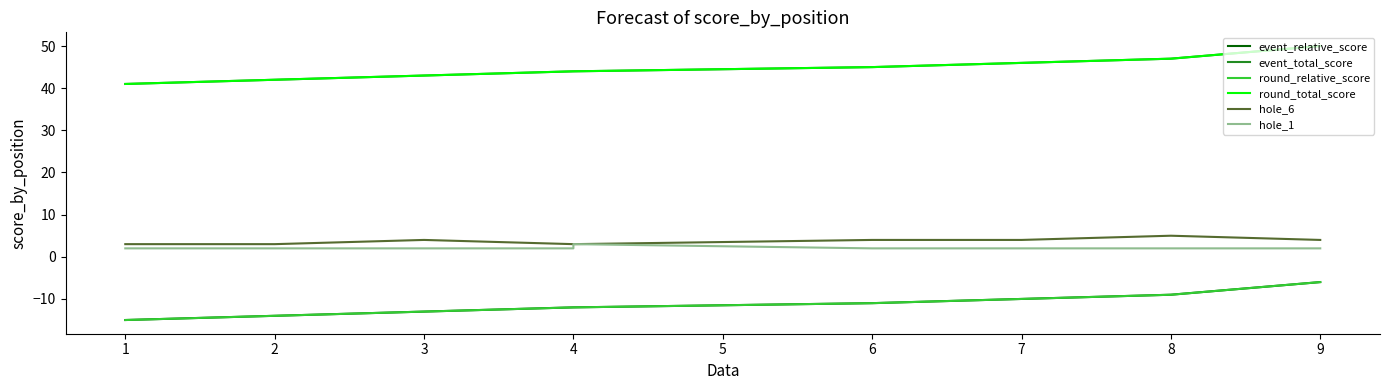

True or false: event_total_score has a value of 41 at 1.

True